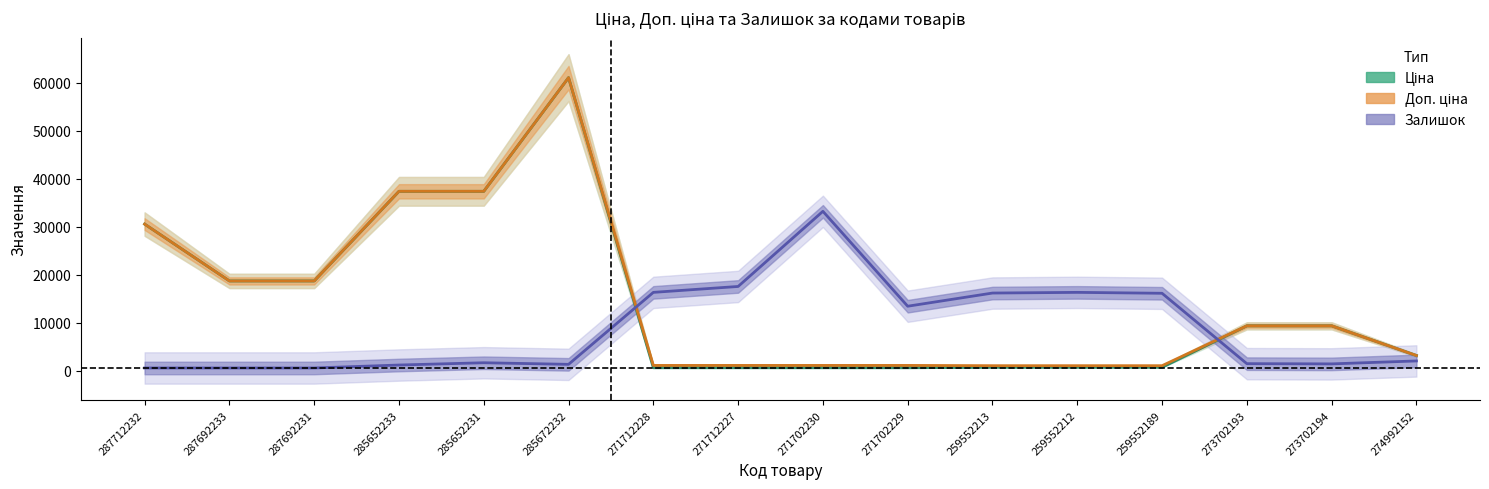

Where is the first local minimum for Залишок (mid)?

285672232